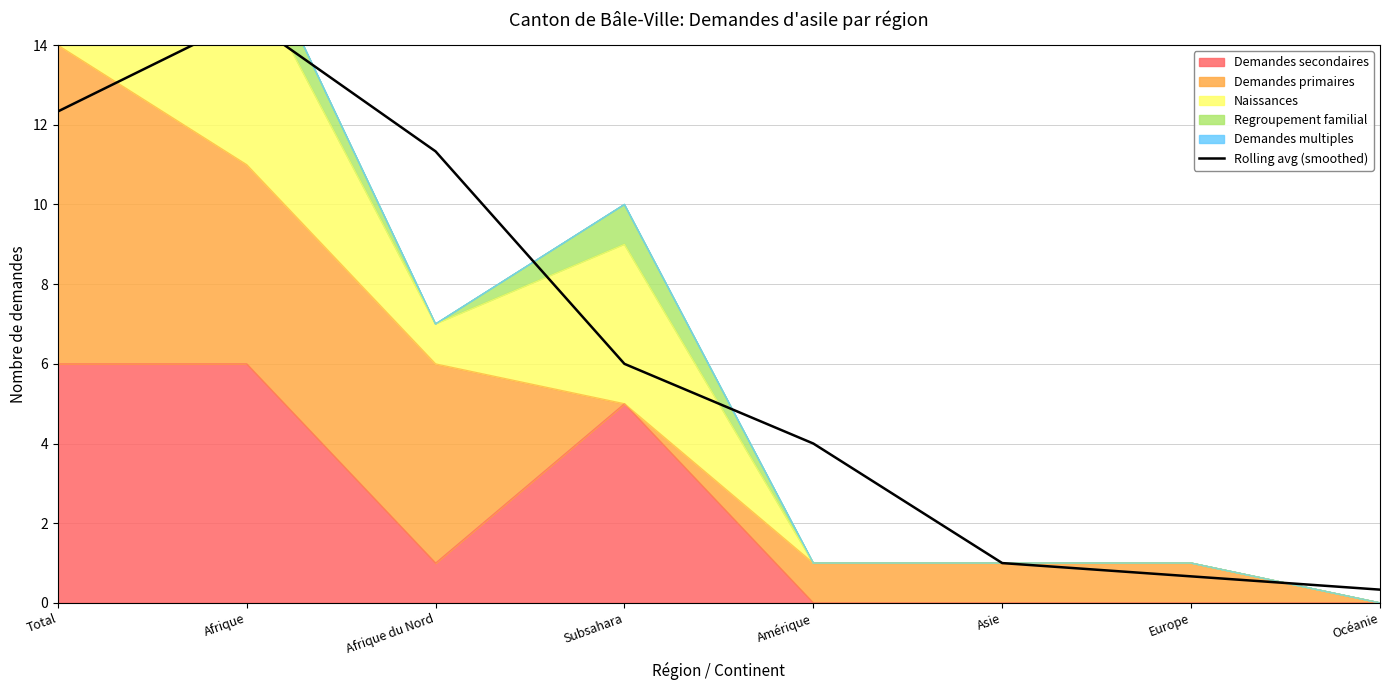

How many categories are shown in the chart?

8